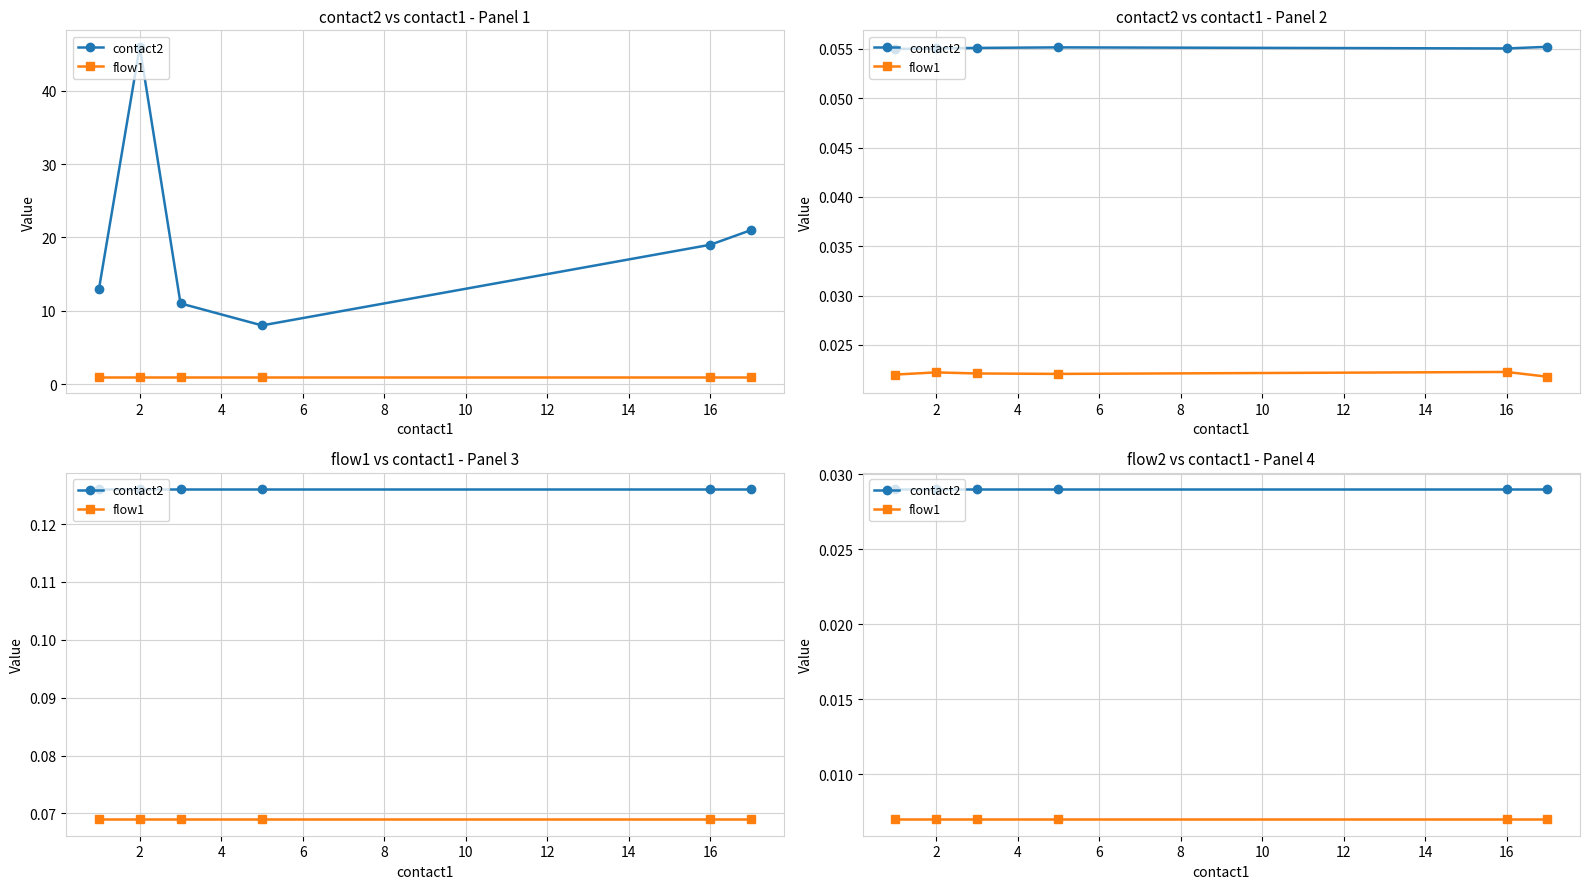

How many distinct data groups are displayed?

2